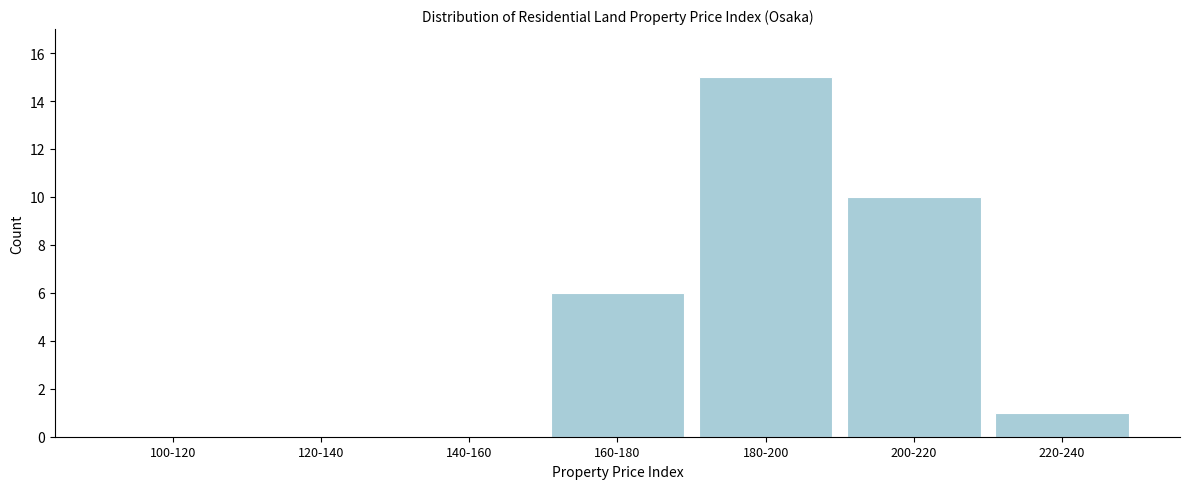

Reading right to left, transcribe all the data shown in this chart.

220-240=1	200-220=10	180-200=15	160-180=6	140-160=0	120-140=0	100-120=0